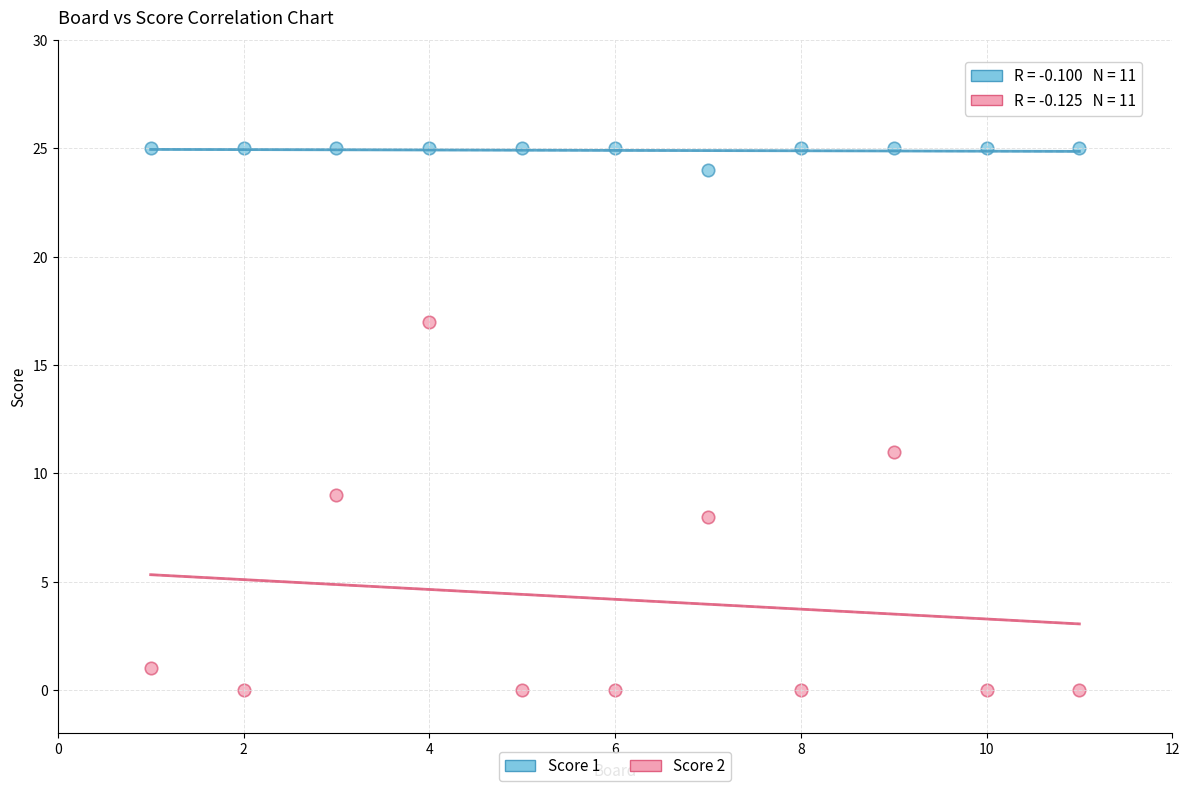

Which series contains the highest Y value?

Score 1